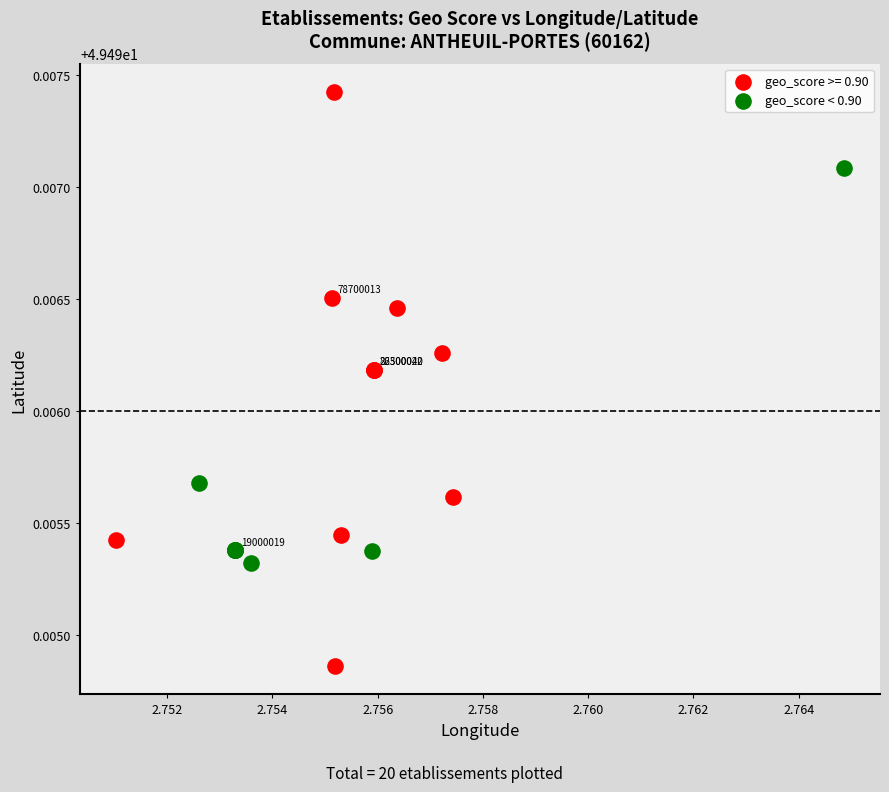

Which series has the largest Y range (max minus min)?

geo_score >= 0.90